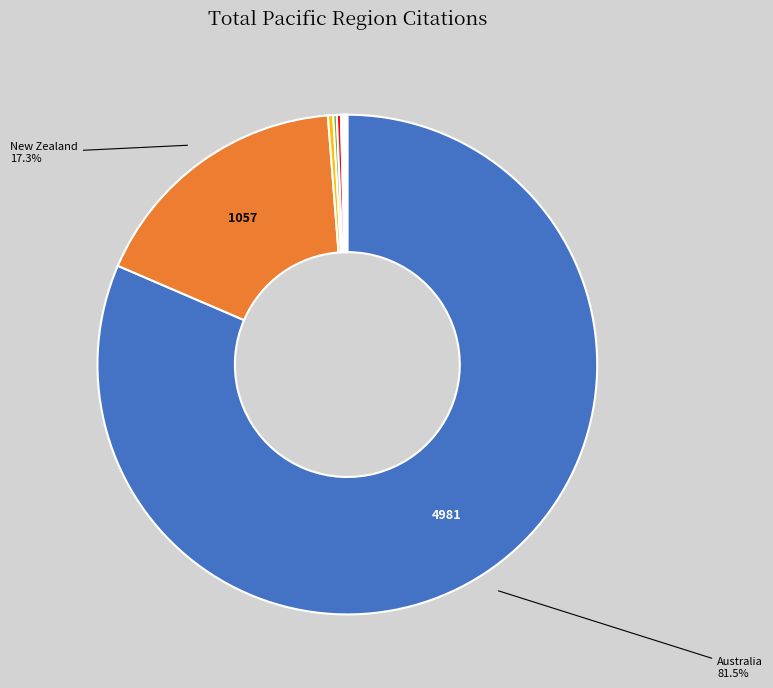

Is there a majority slice in this chart?

Yes